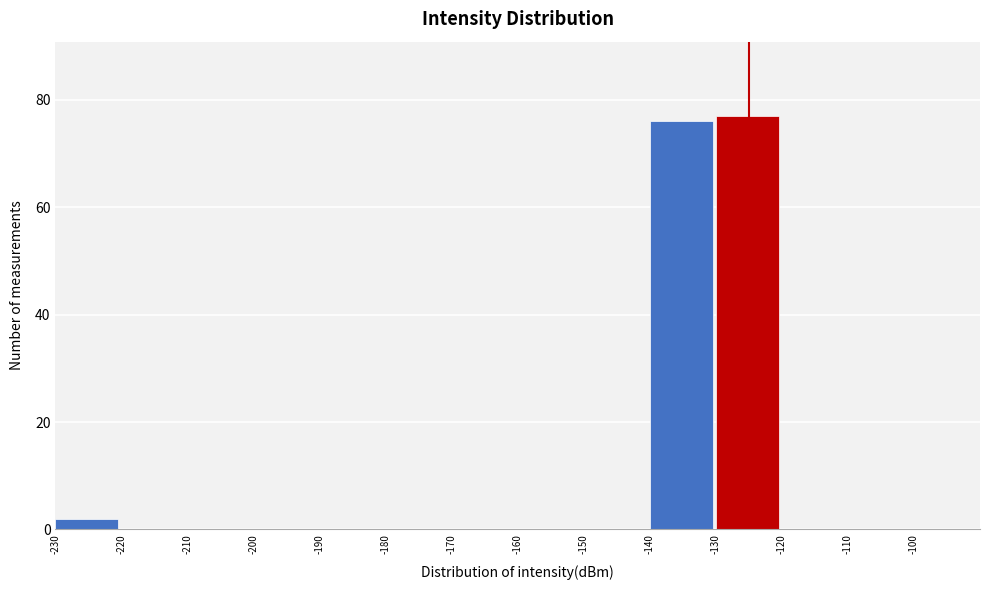

How tall is the bar that spans -230 to -220 on the x-axis? The values are not printed on the chart, so give them approximately, as read against the axis.

2